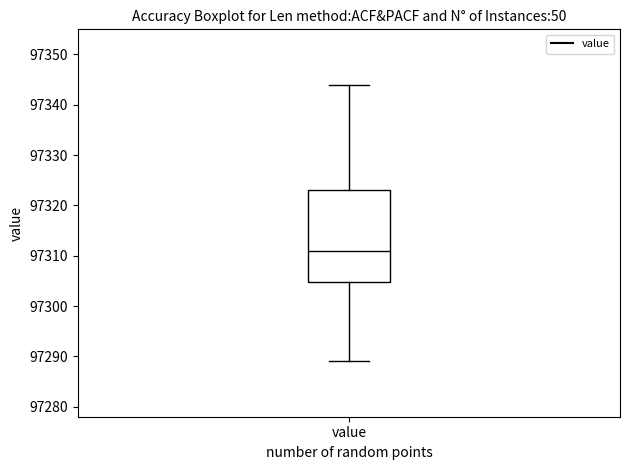

Read this box plot against the y-axis: the position of the median line, the range covered by the box, and the ends of both whiskers. The values are not printed on the chart, so give them approximately, as read against the axis.

median 97311, box 97305 to 97323, whiskers 97289 to 97344